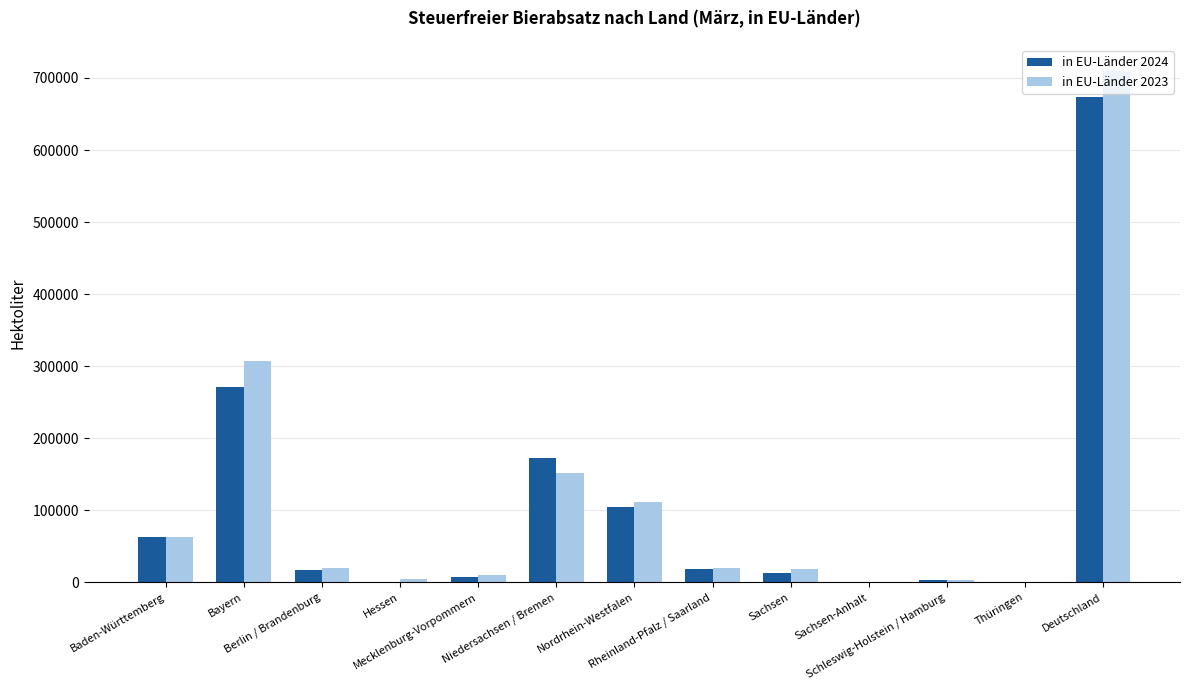

The in EU-Länder 2023 series shows 4133.5 at Hessen. True or false?

True